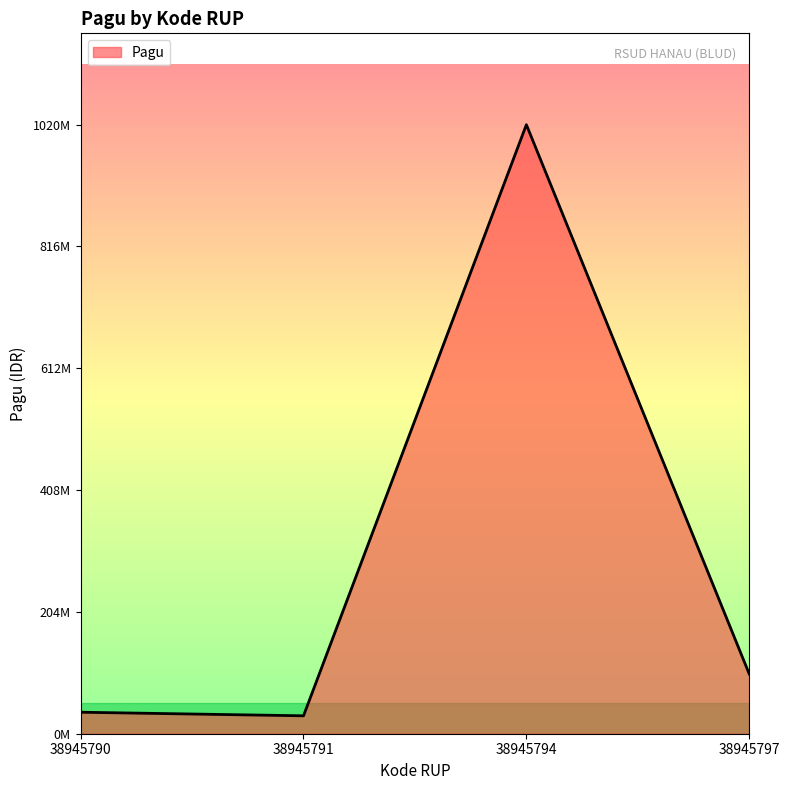

Reading left to right, list all the values displayed in this chart.

38945790=36000000	38945791=30000000	38945794=1020000000	38945797=100000000